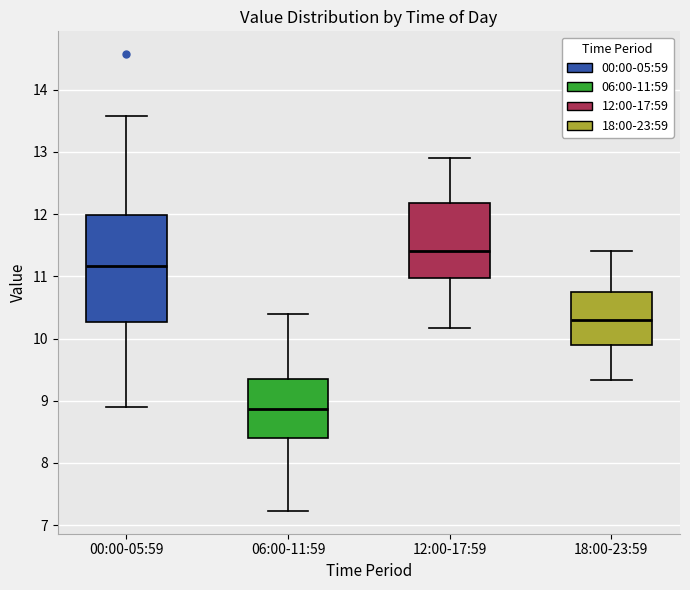

Where does the median line of the box for 18:00-23:59 sit on the y-axis? The values are not printed on the chart, so give them approximately, as read against the axis.

10.3